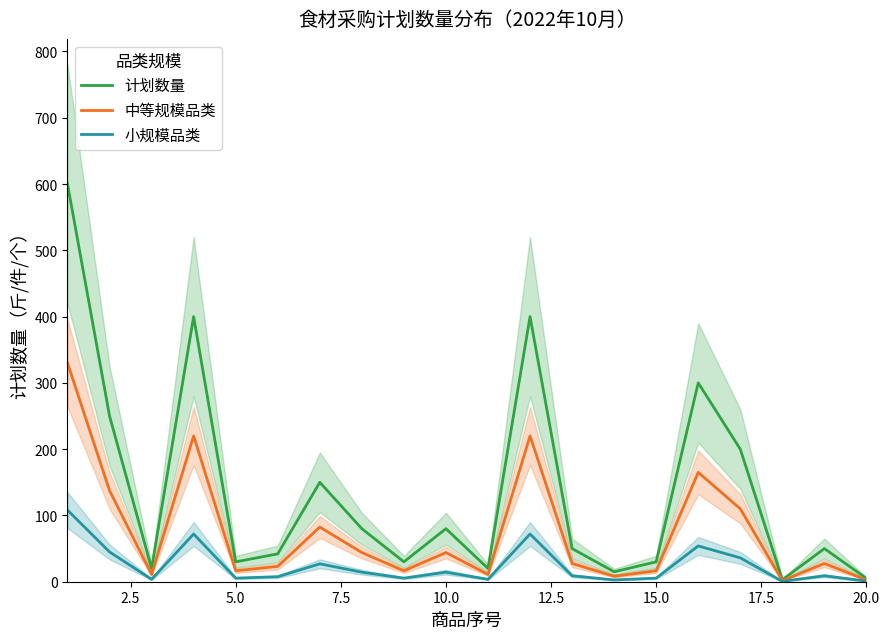

What are all the series names shown in the legend?

计划数量, 中等规模品类, 小规模品类